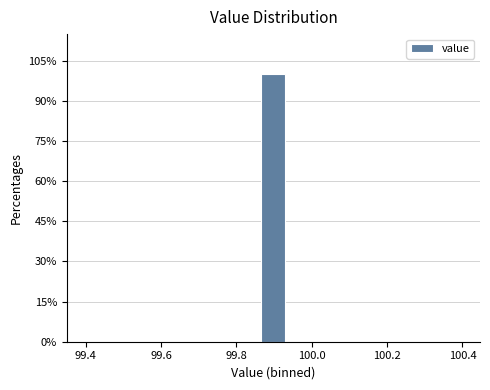

Around what value on the x-axis is the tallest bar? Give the approximate position of its centre, as read against the axis.

99.90